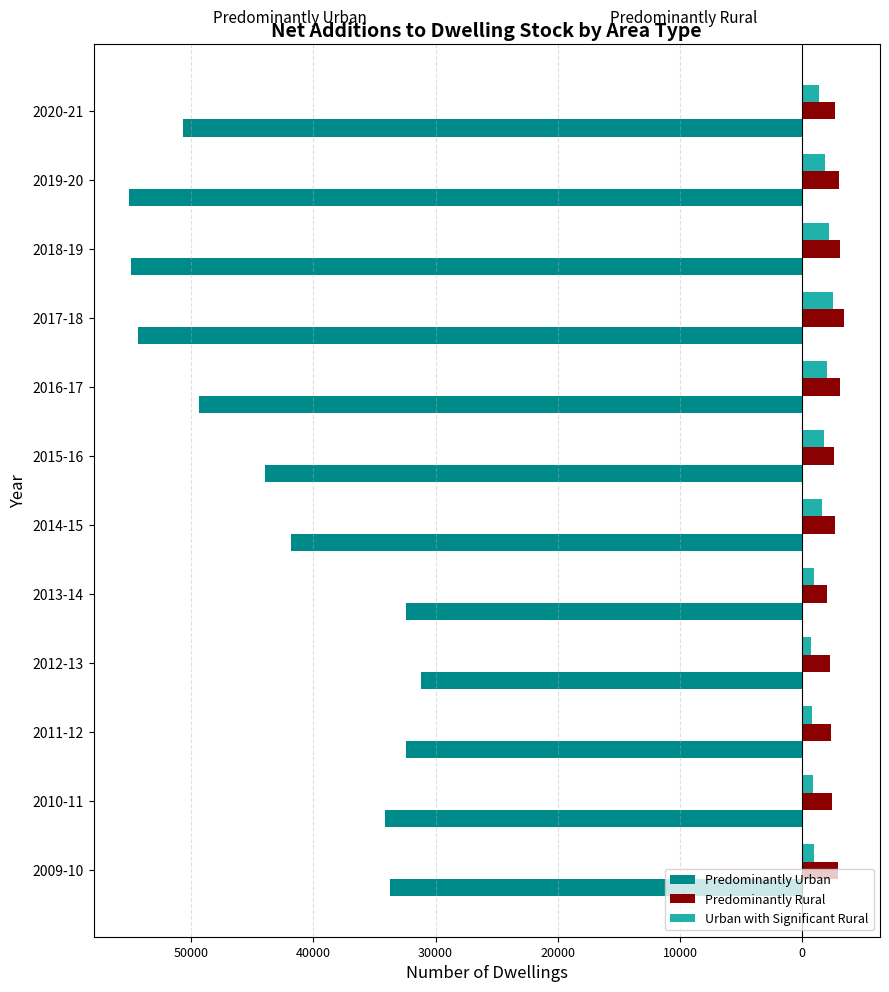

What is the sum of all Predominantly Urban values?

-513917